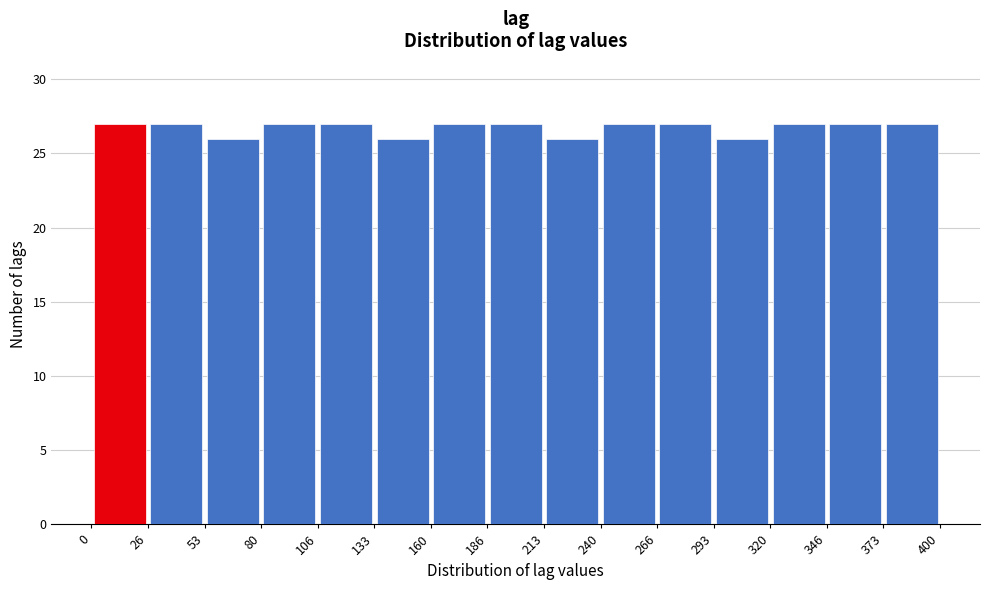

Reading left to right, list every bar in this chart as the range it spans on the x-axis followed by its height. The values are not printed on the chart, so give them approximately, as read against the axis.

0 to 26: 27
26 to 53: 27
53 to 80: 26
80 to 106: 27
106 to 133: 27
133 to 160: 26
160 to 186: 27
186 to 213: 27
213 to 240: 26
240 to 266: 27
266 to 293: 27
293 to 320: 26
320 to 346: 27
346 to 373: 27
373 to 400: 27